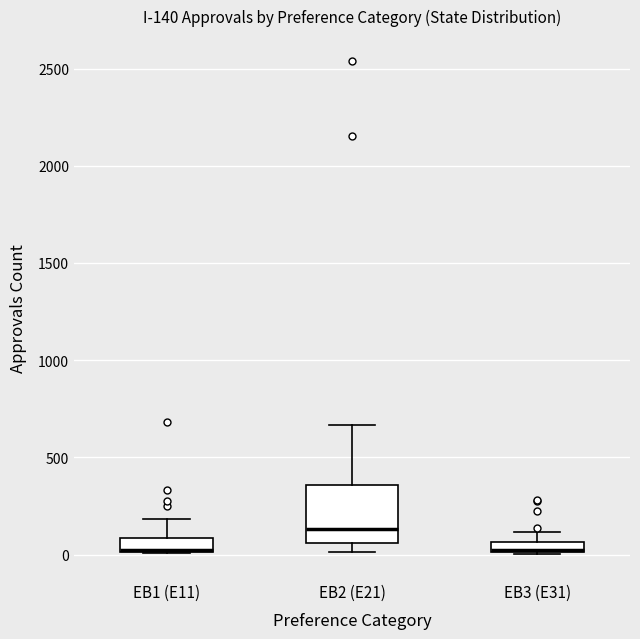

Which box is the tallest, from its lower edge to its upper edge?

EB2 (E21)